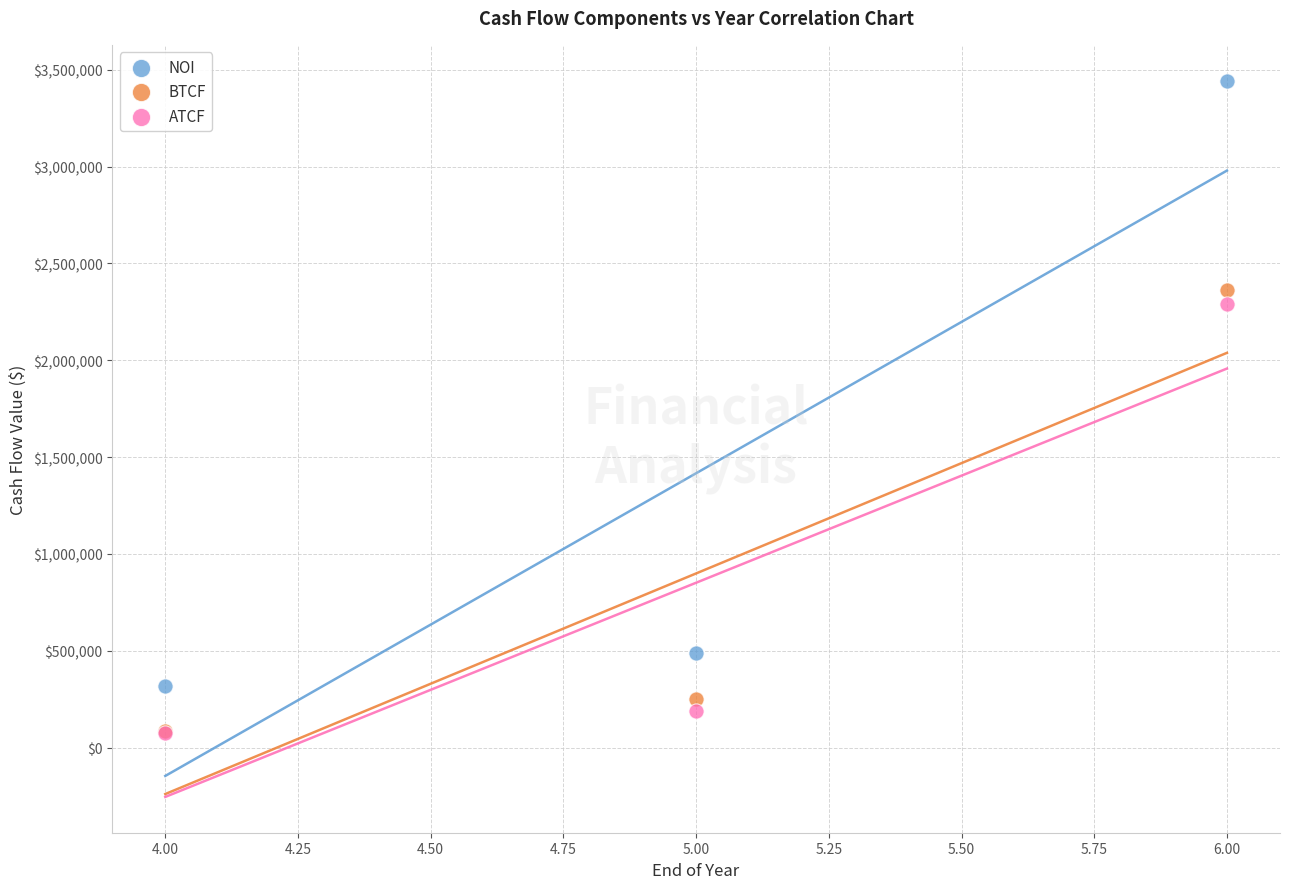

Across all series, what Y value is closest to 1760528?

2289023.0